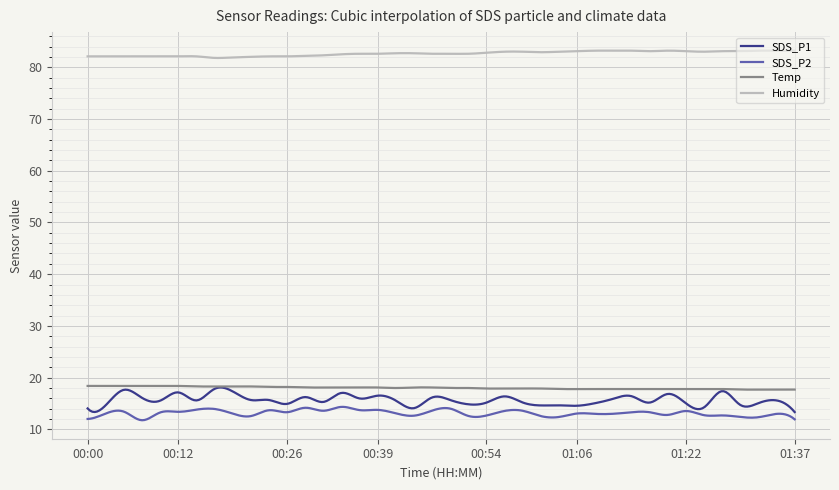

At how many categories does at least one series exceed 38?

300